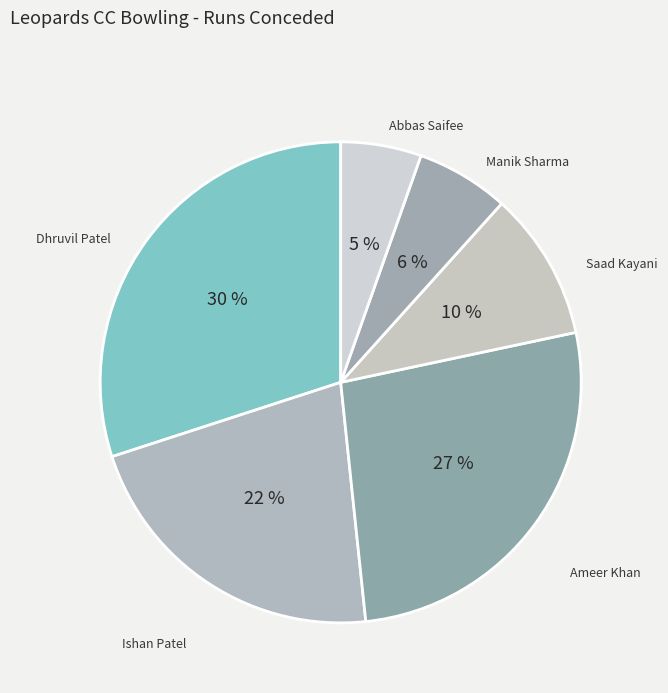

To the nearest percent, what portion does Ishan Patel represent?

22%